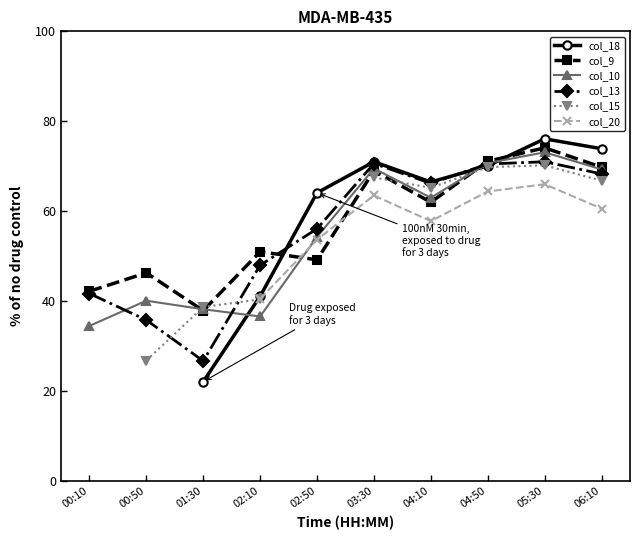

Is the value of col_15 at 00:10 greater than the value of col_20 at 05:30?

No